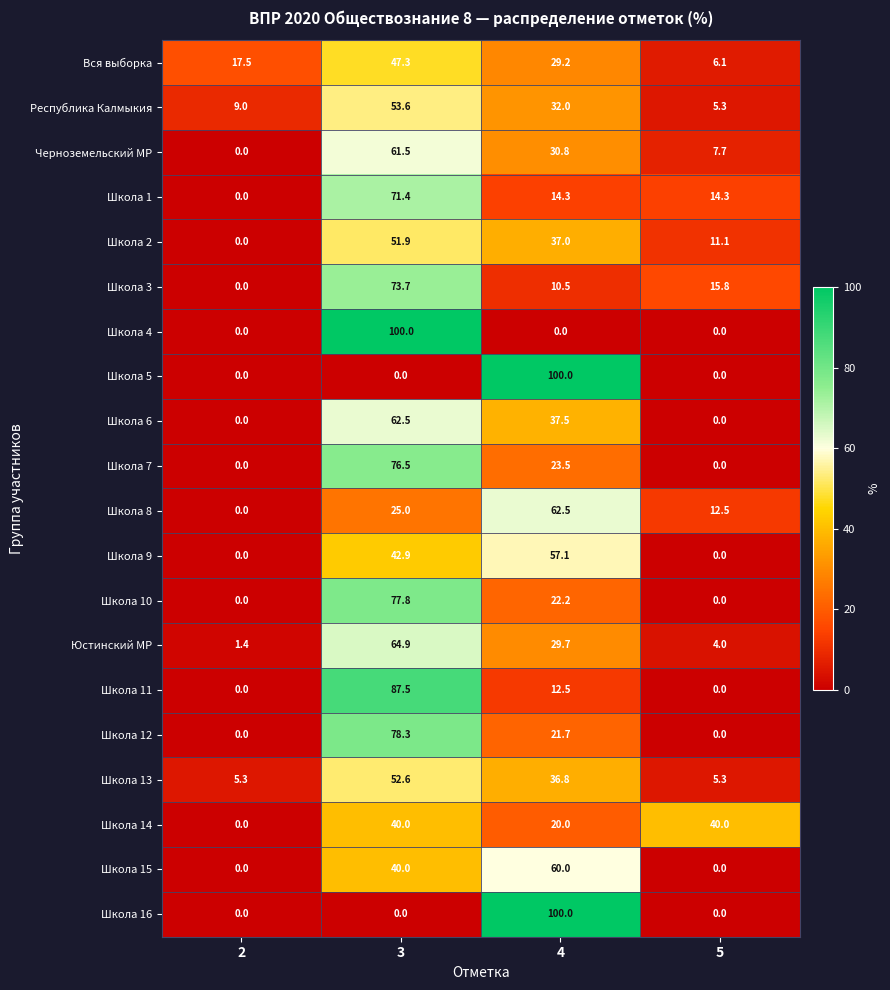

Which series has the largest total across all categories?

Вся выборка